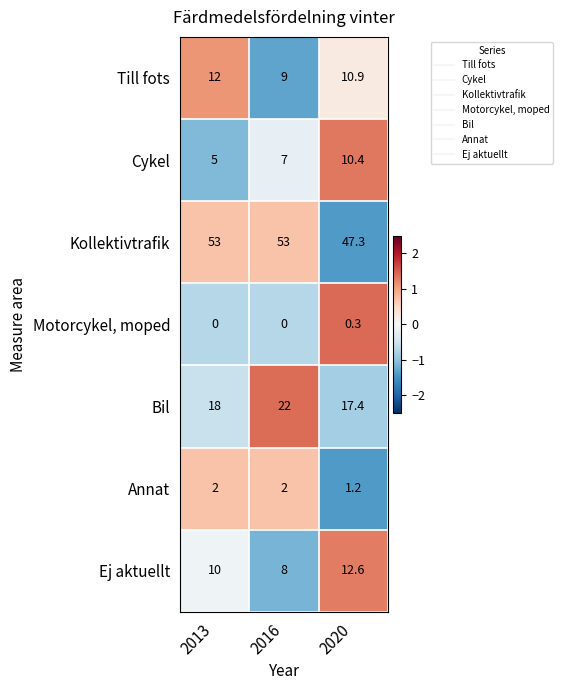

What is the total value across all series at 2013?

100.0